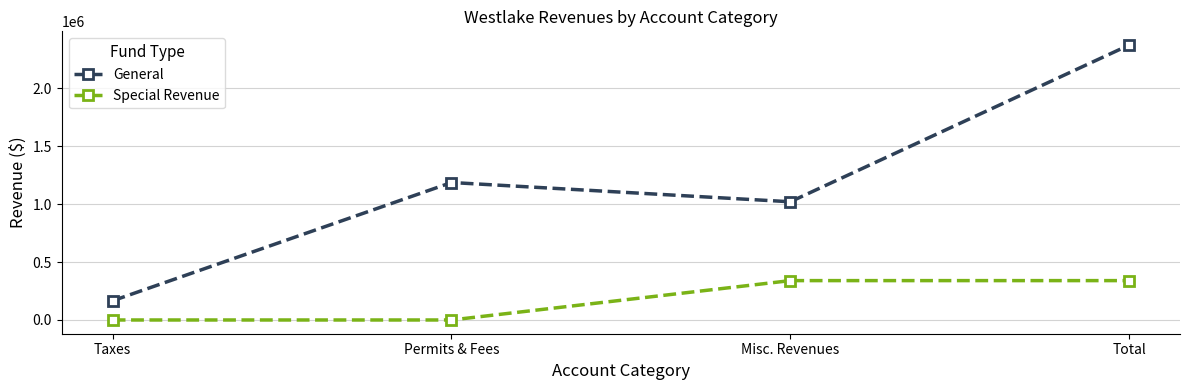

At Taxes, list the series in order from largest to smallest.

General, Special Revenue